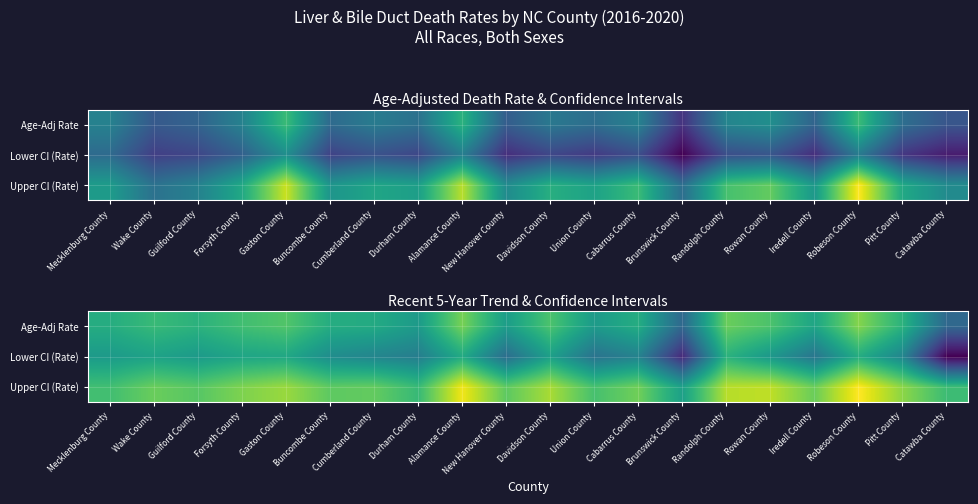

At Brunswick County, list the series in order from largest to smallest.

Upper CI (Rate), Age-Adj Rate, Lower CI (Rate)